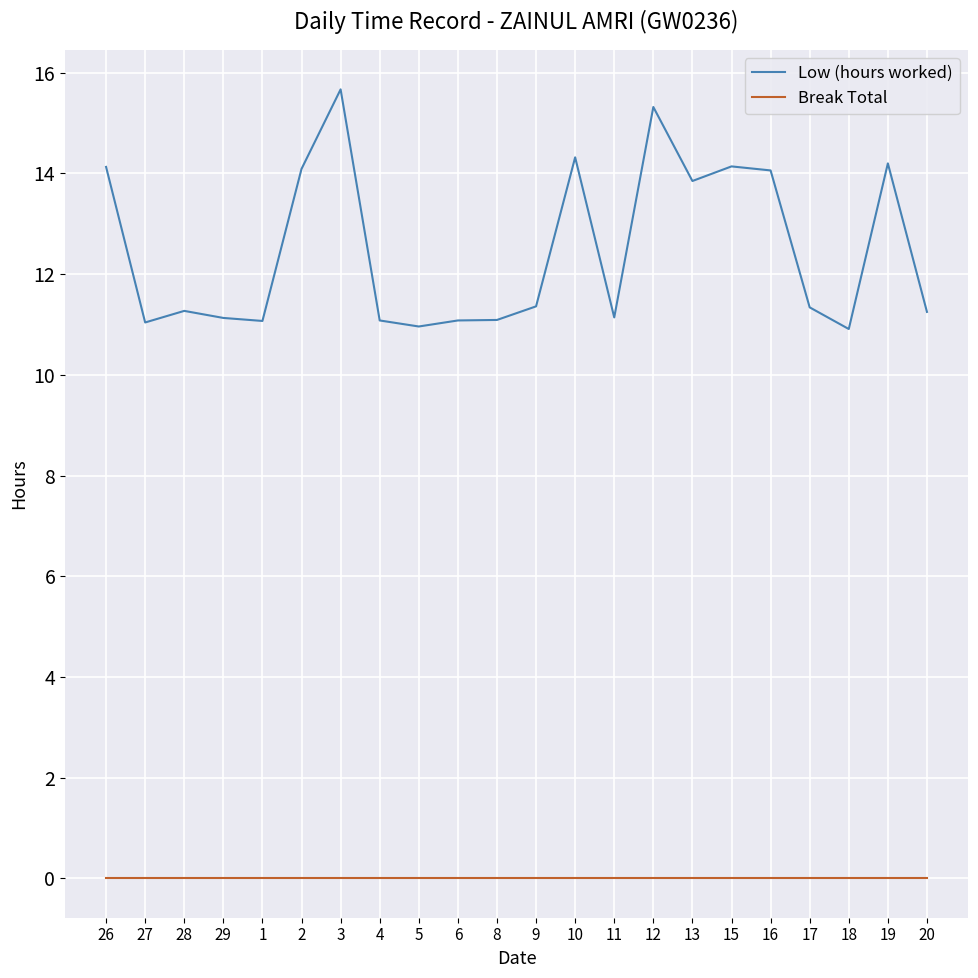

At which category is the sum across all series the highest?

3